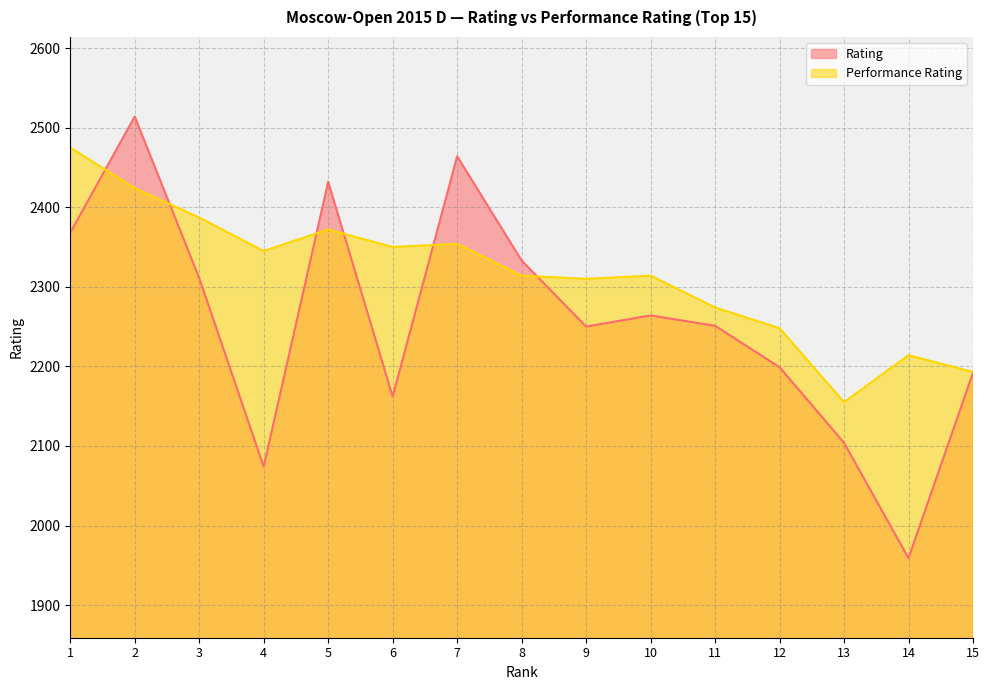

What is the minimum value shown in the chart?

1959